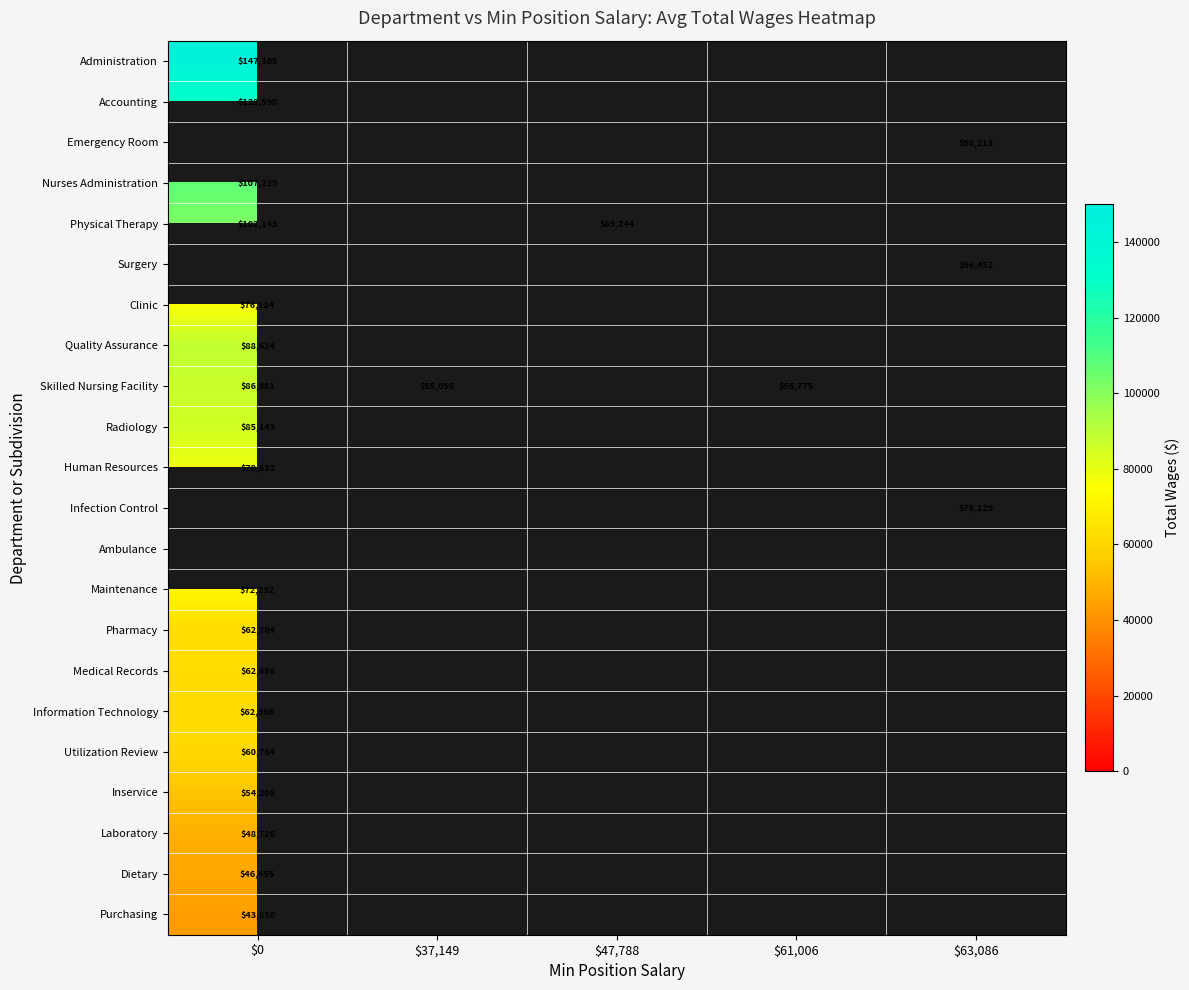

True or false: Emergency Room has a value of 98213 at $63,086.

True